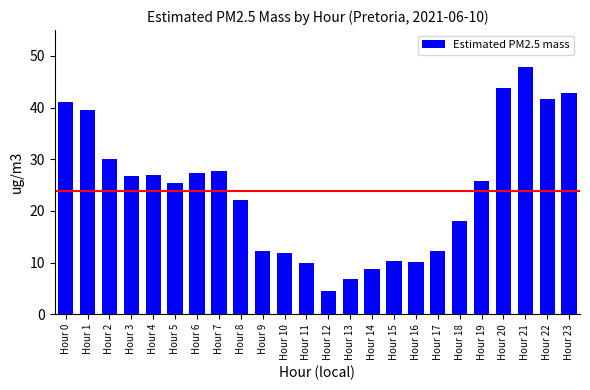

What is the change in value from Hour 17 to Hour 19?

+13.5